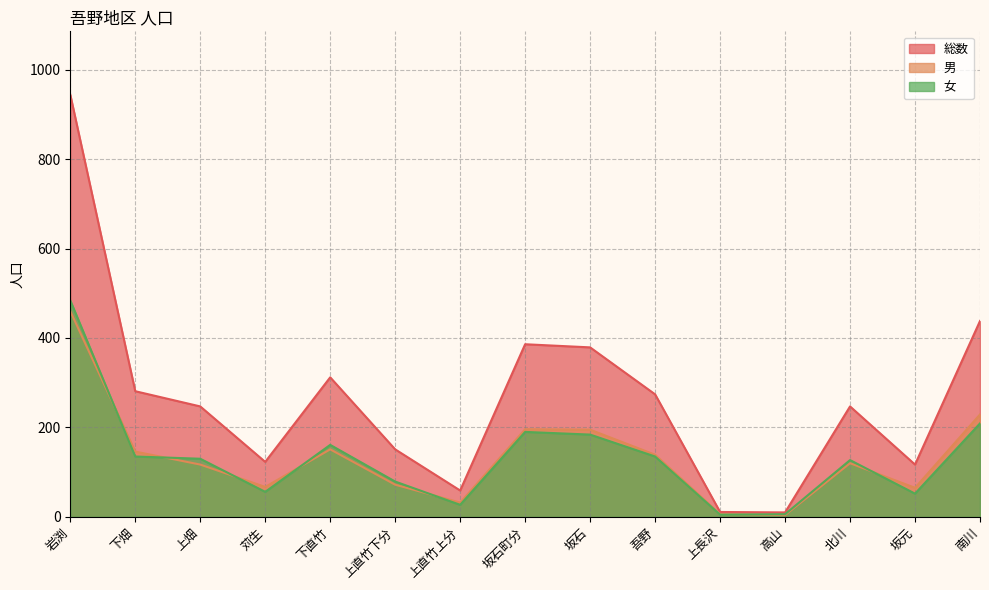

What are all the series names shown in the legend?

総数, 男, 女